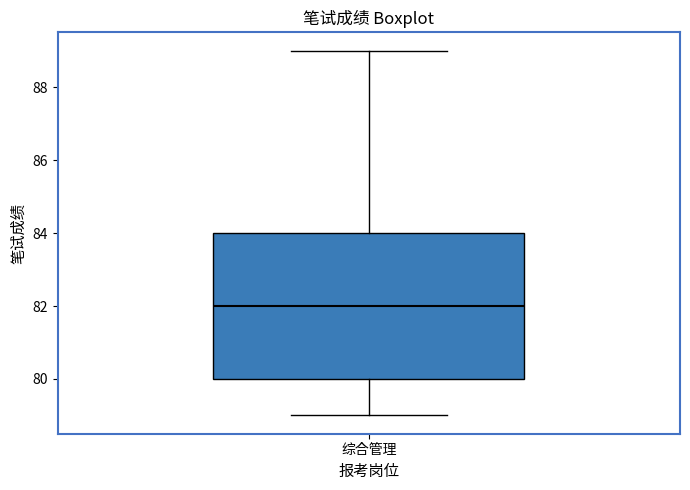

Transcribe this box plot: give where the median line is, the range the box spans, and where the two whiskers end, as read against the y-axis. The values are not printed on the chart, so give them approximately, as read against the axis.

median 82, box 80 to 84, whiskers 79 to 89